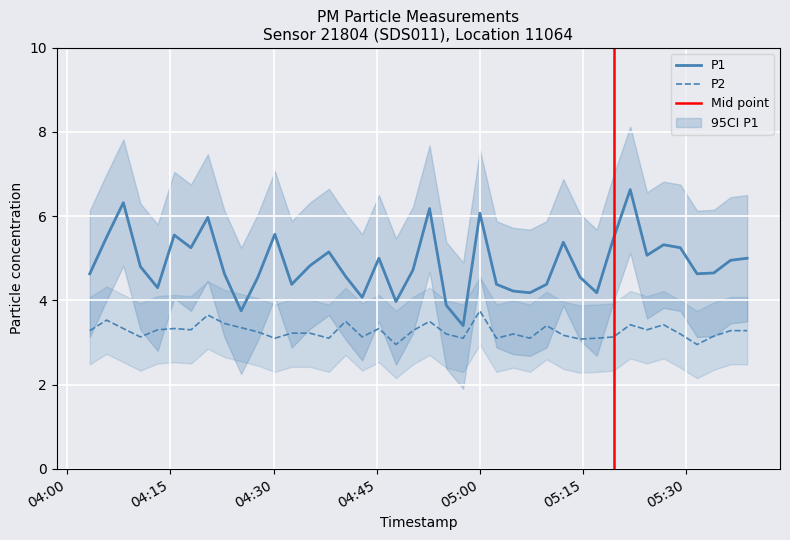

Does the chart display data point markers on the line(s)?

No